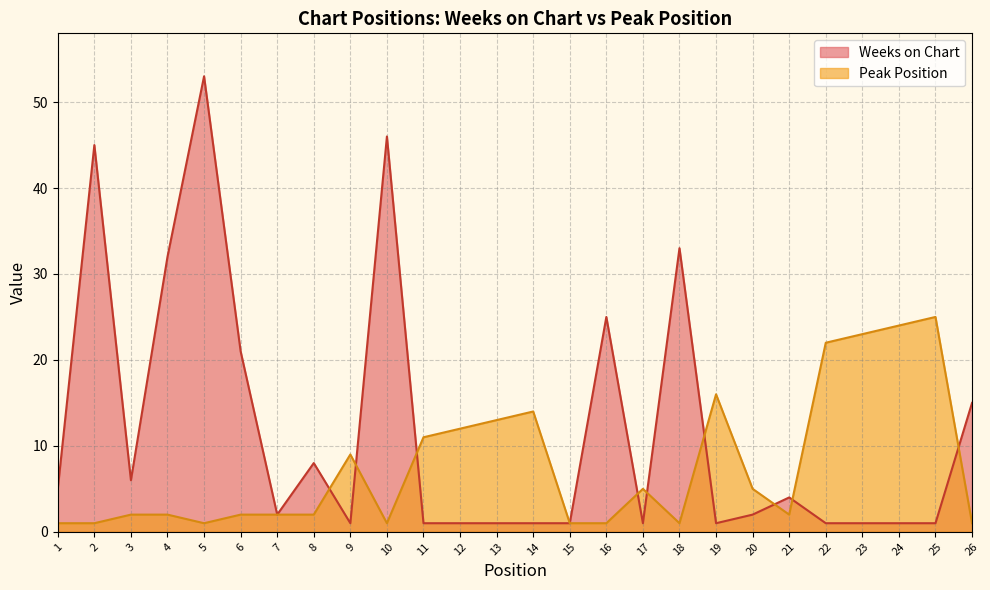

Is the value of Peak Position at 3 greater than the value of Weeks on Chart at 24?

Yes